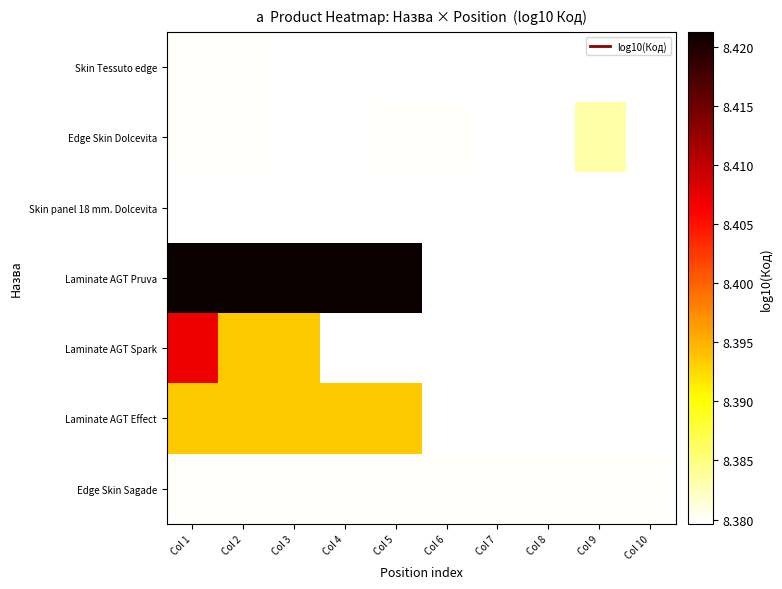

Is it true that Edge Skin Sagade equals 2.3 at Col 7?

False